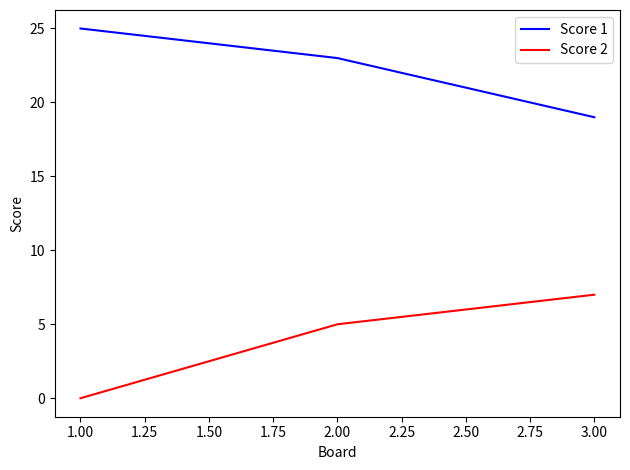

Which series has the widest spread of values?

Score 2